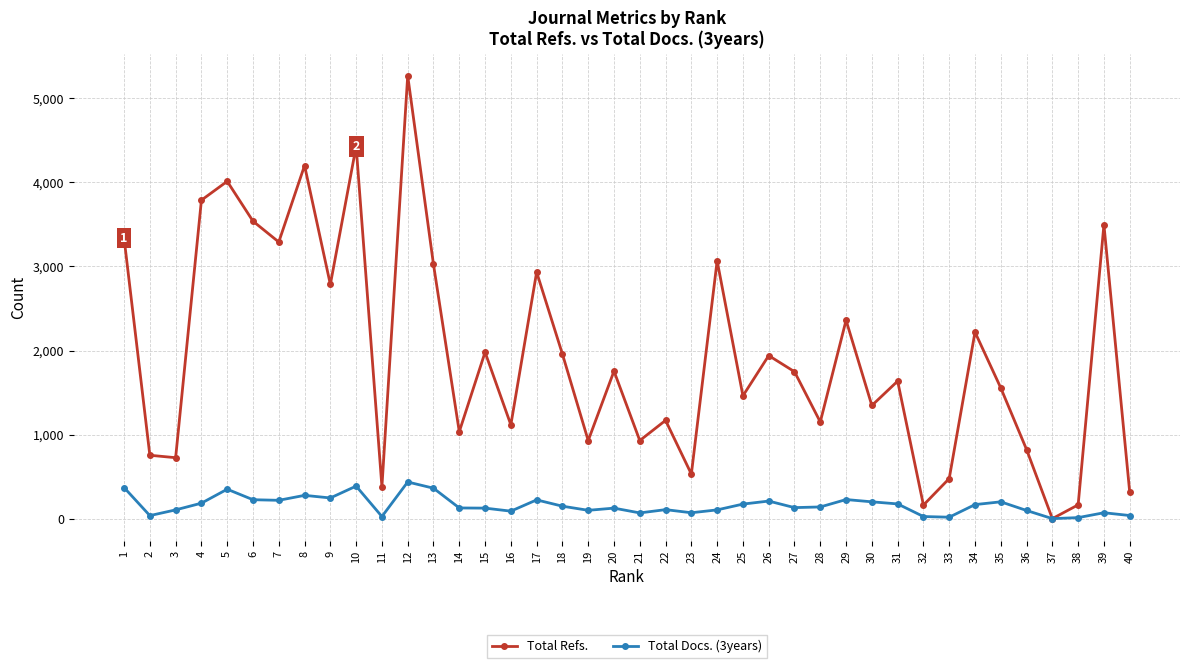

Rank the series by their maximum value, from lowest to highest.

Total Docs. (3years), Total Refs.